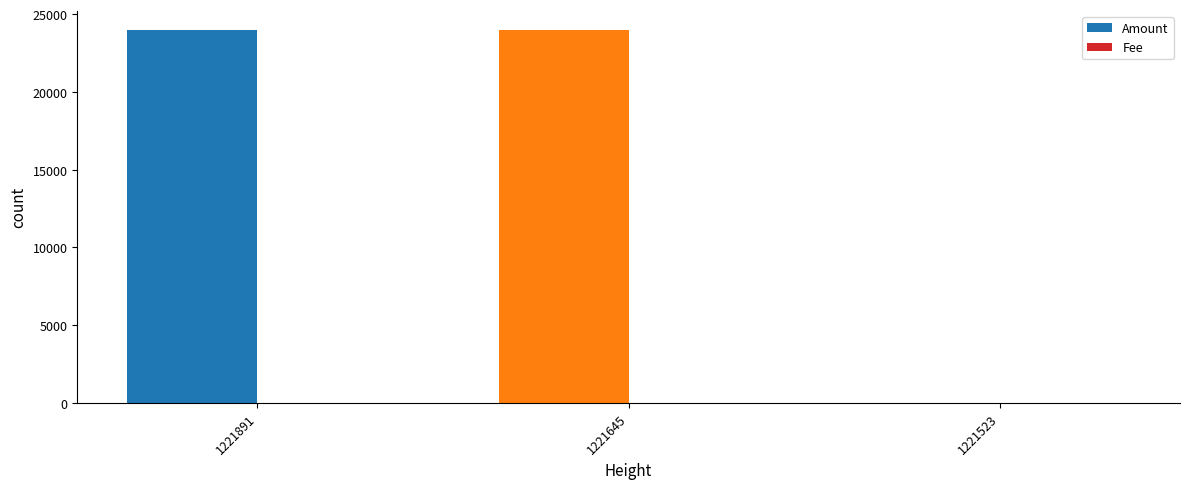

Which series has the largest total across all categories?

Amount